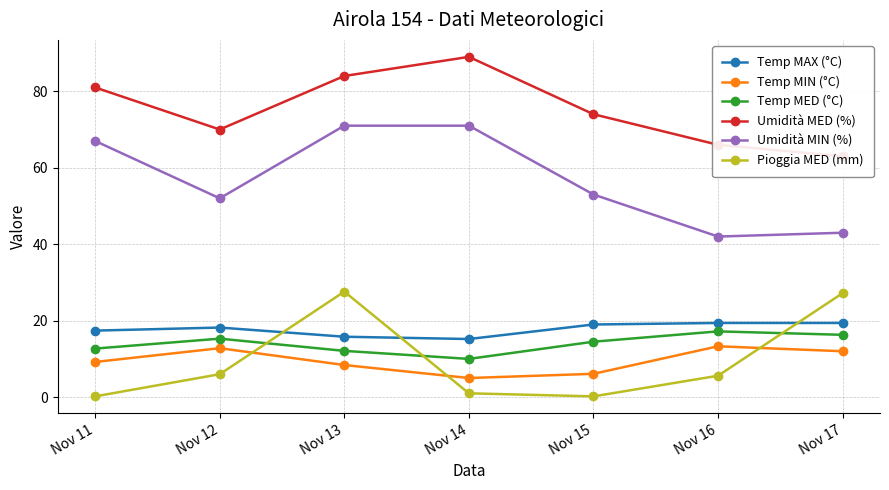

Which category has the lowest value in the Umidità MED (%) series?

Nov 17